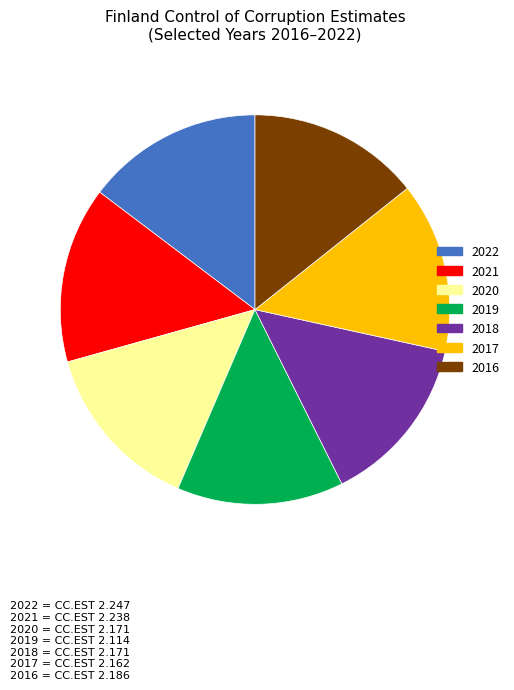

How many segments does this pie chart have?

7